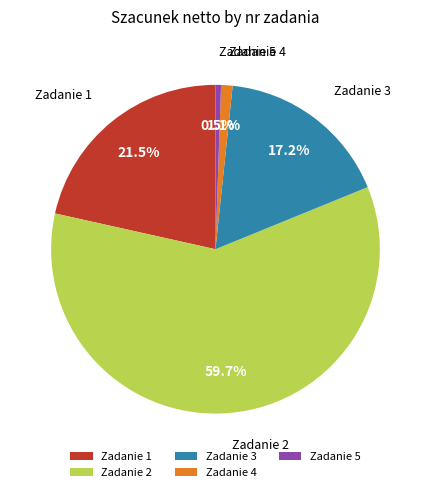

What is the majority slice?

Zadanie 2